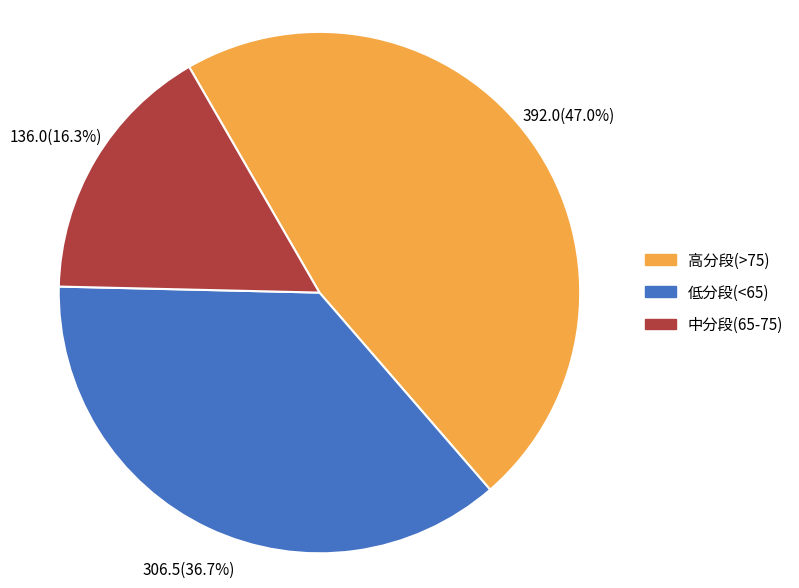

Is there any slice that represents more than half of the pie?

No